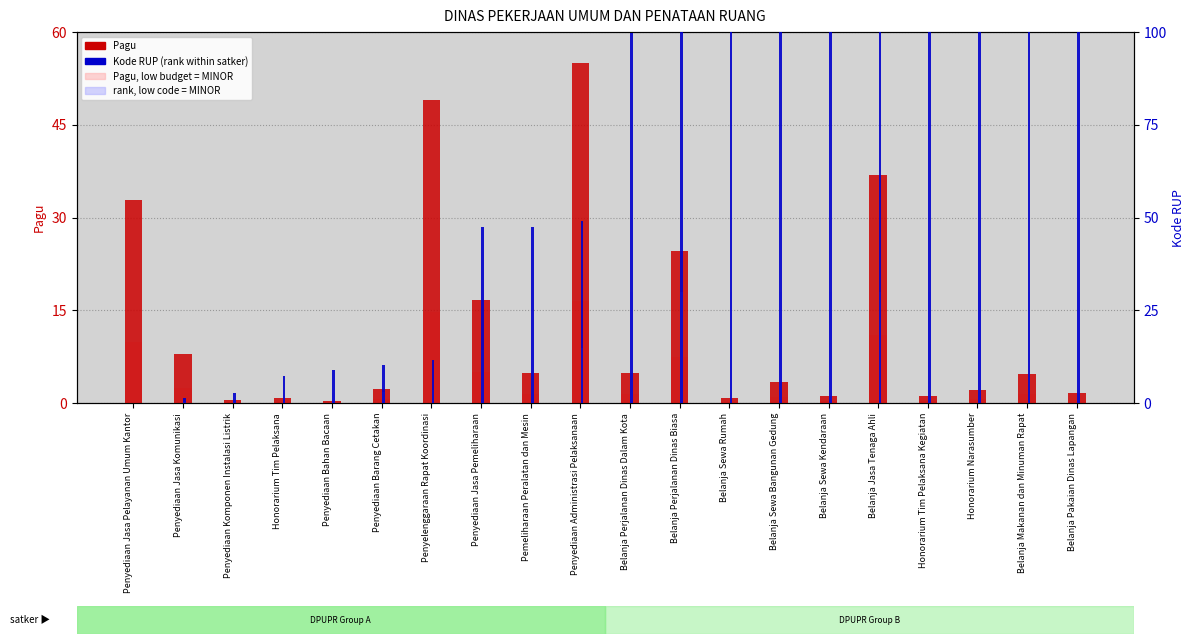

What is the label of the 19th bar from the right?

Penyediaan Jasa Komunikasi